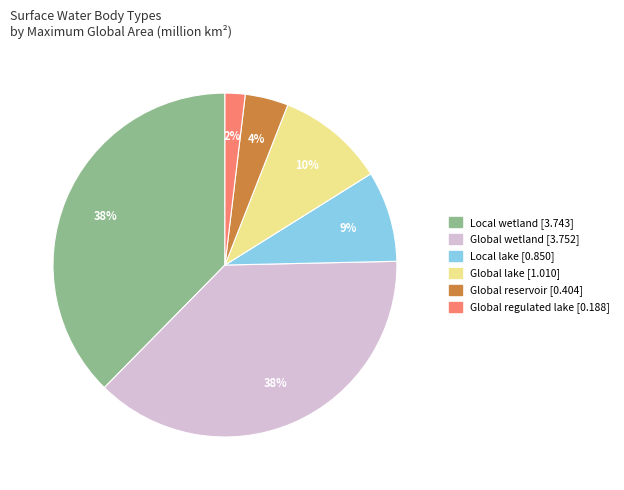

True or false: Global reservoir accounts for 4% of the total.

True